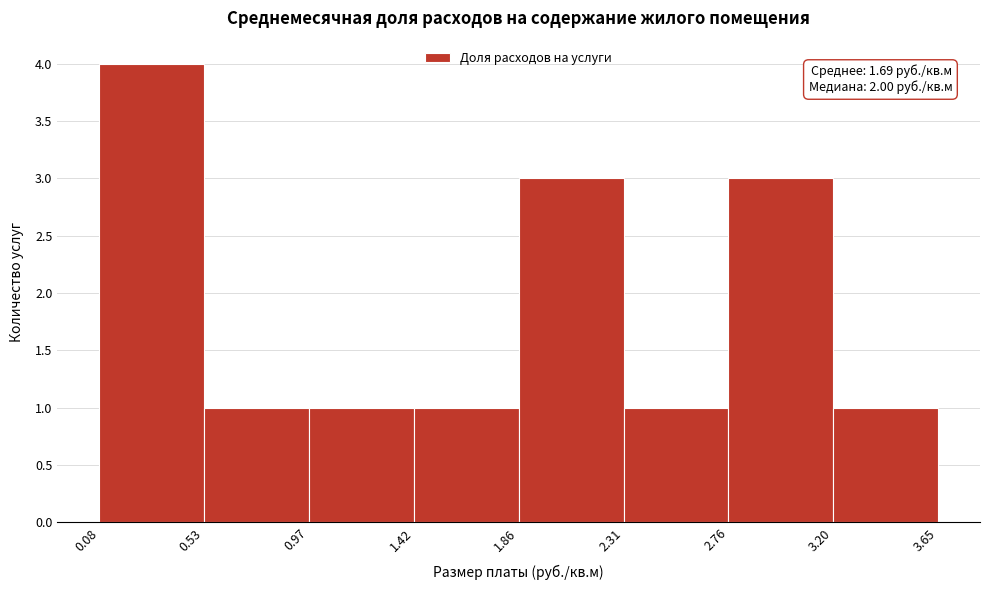

Which range on the x-axis has the tallest bar?

0.08 to 0.53